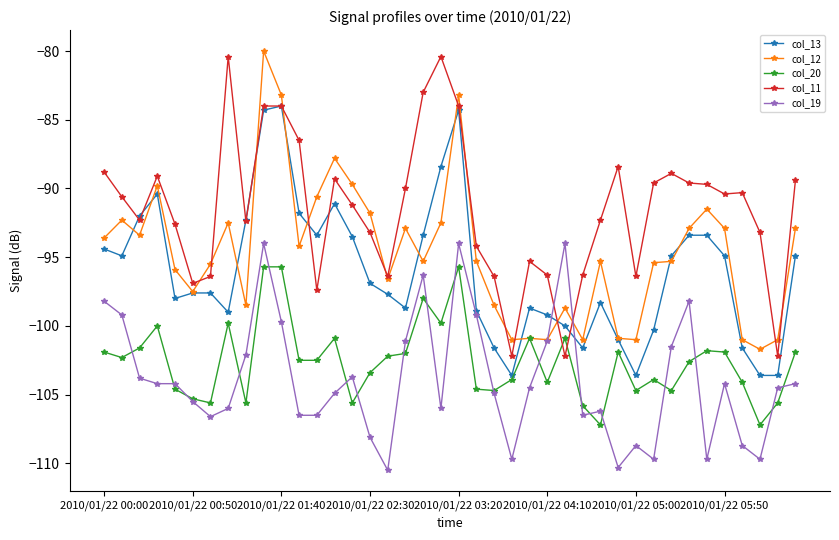

Which series has the largest total across all categories?

col_11